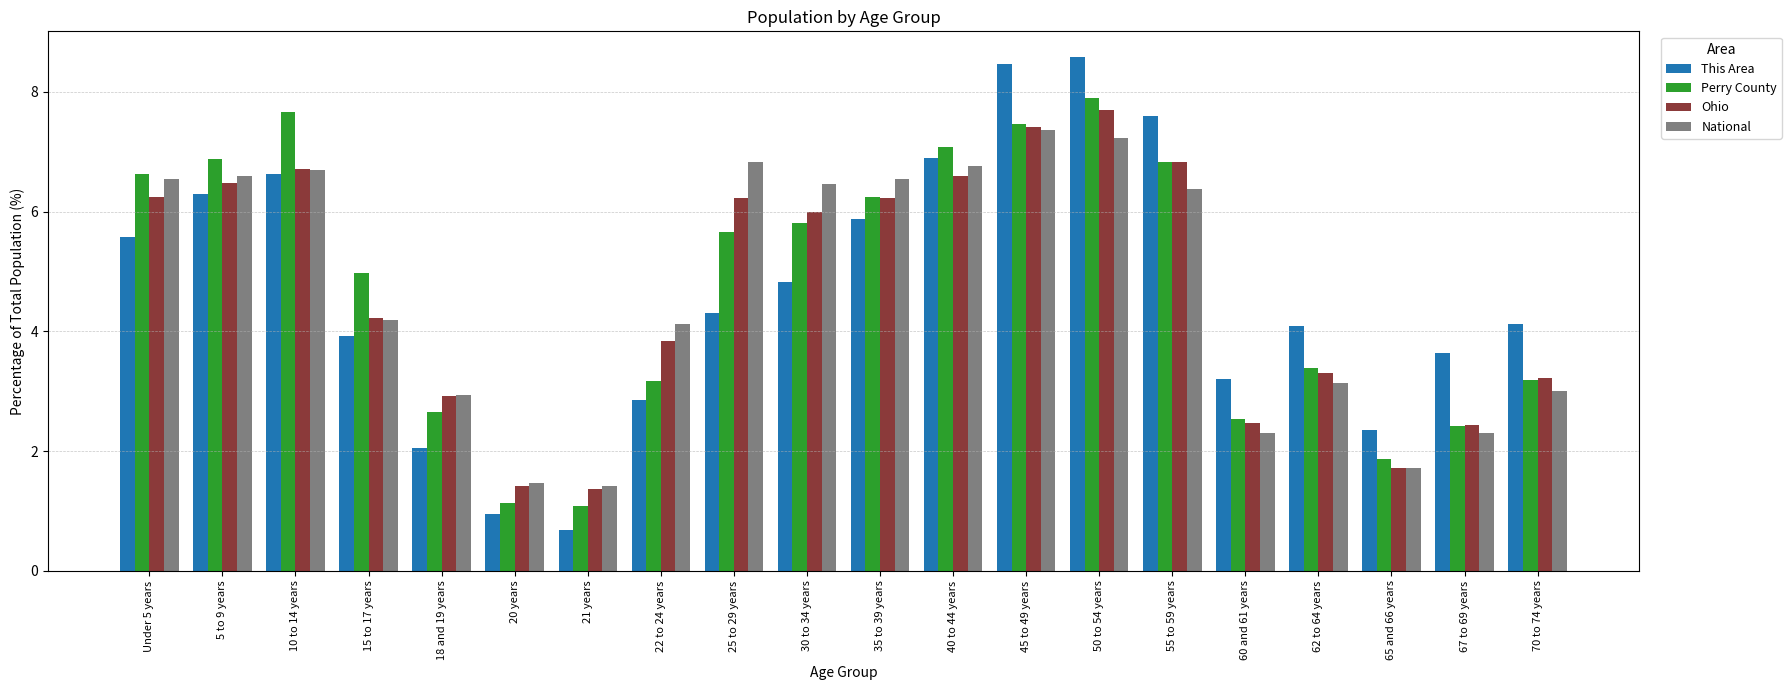

What is the label of the 1st bar from the right?

70 to 74 years